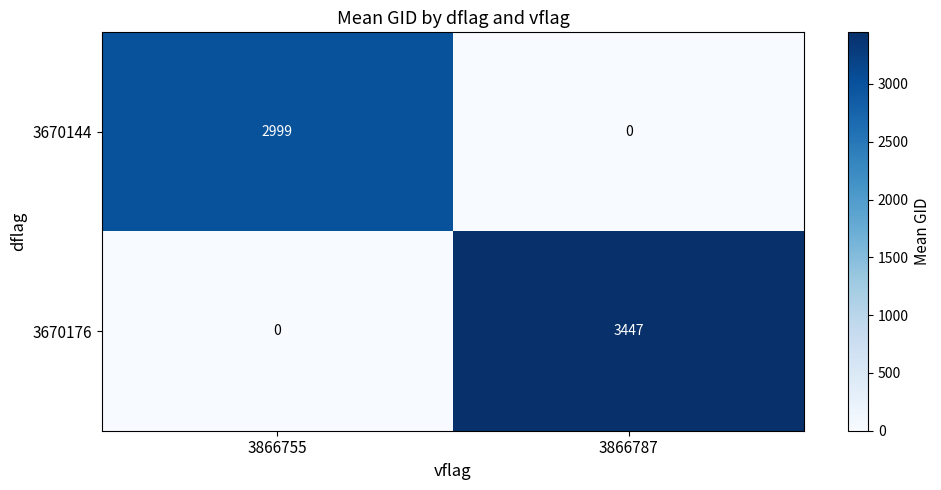

What is the average value of the 3670144 series?

1500